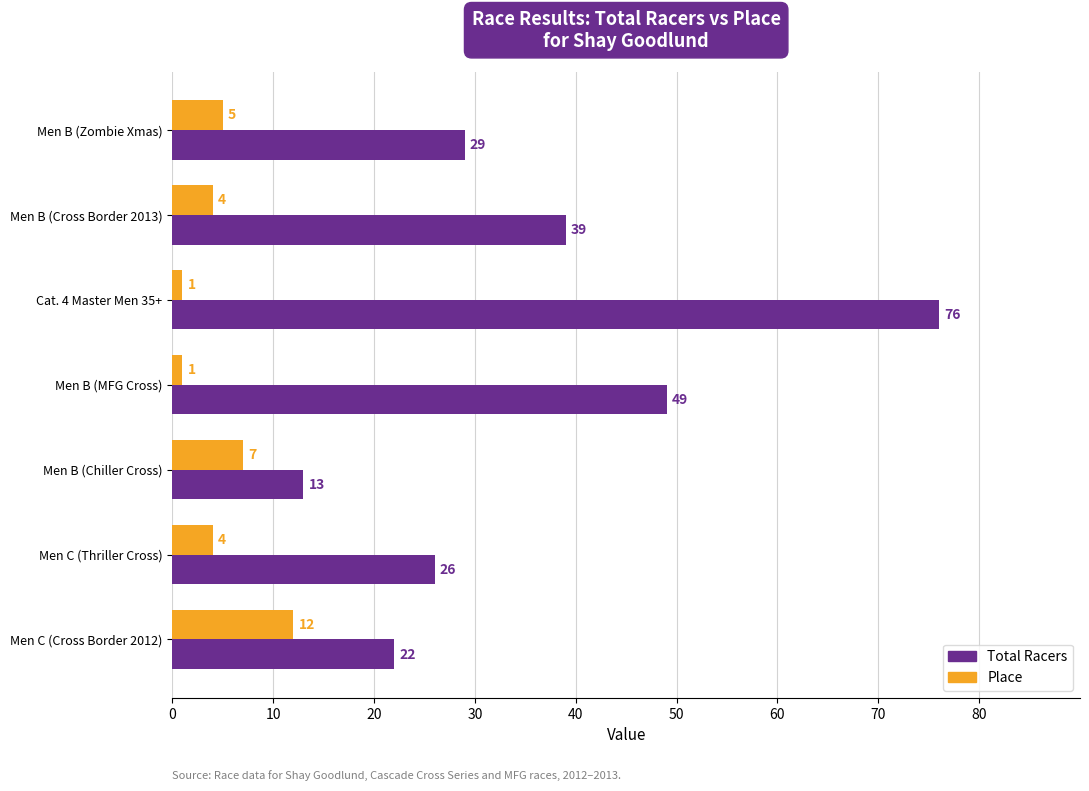

Which series has the largest range (max minus min)?

Total Racers